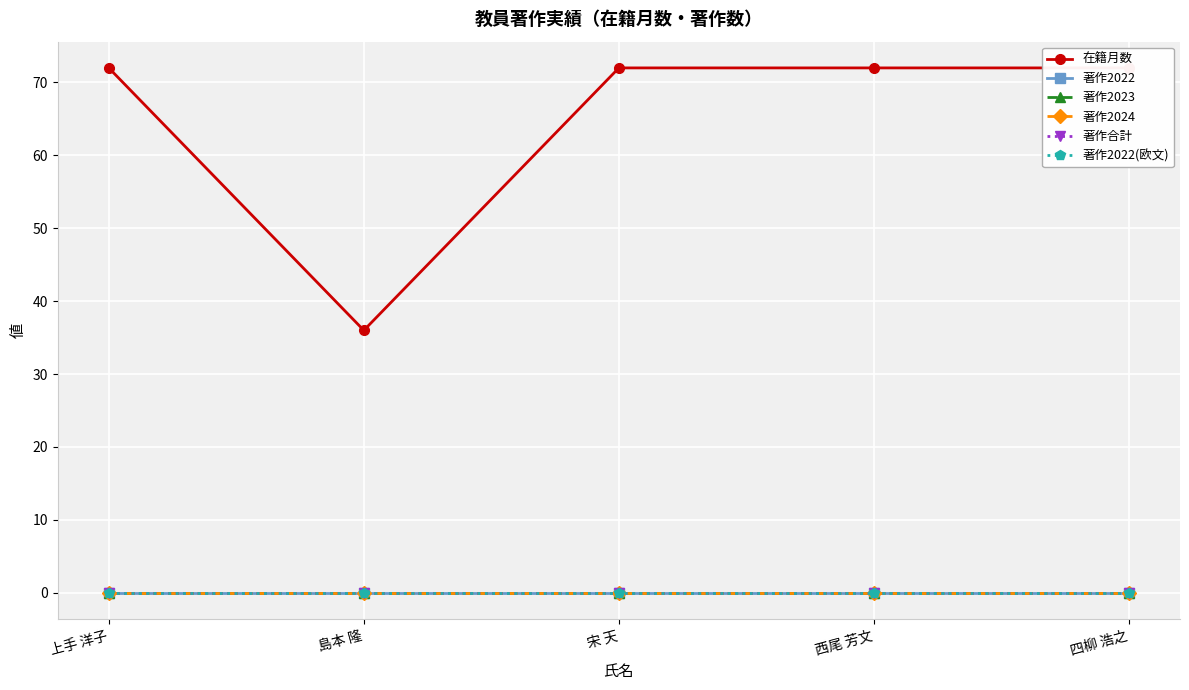

What is the greatest value displayed?

72